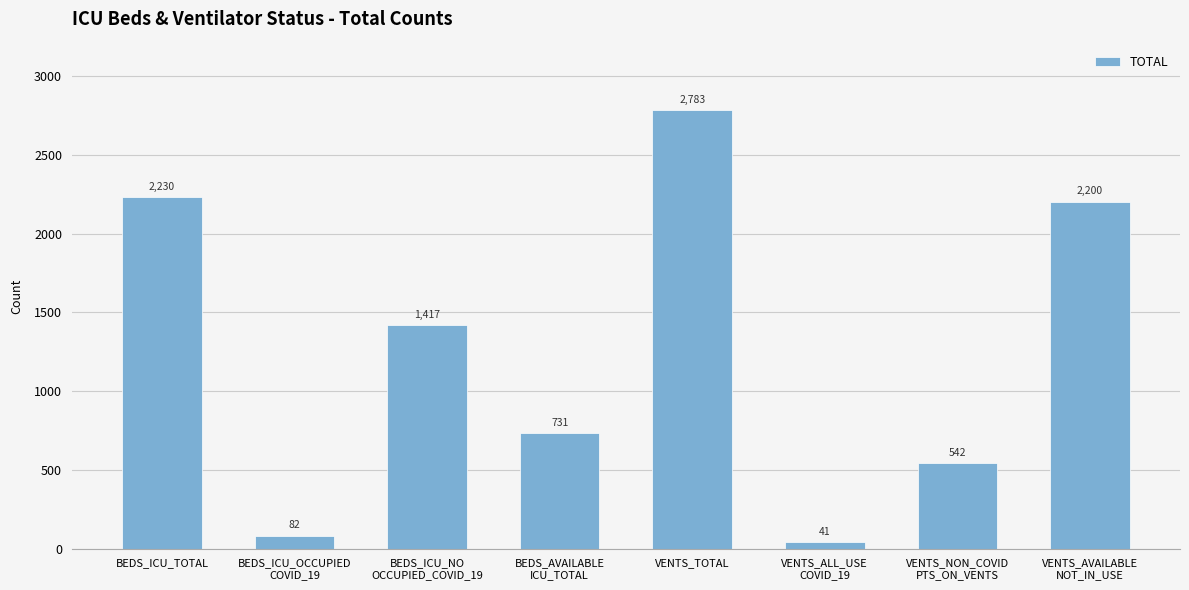

Rank the categories by value from lowest to highest.

VENTS_ALL_USE
COVID_19, BEDS_ICU_OCCUPIED
COVID_19, VENTS_NON_COVID
PTS_ON_VENTS, BEDS_AVAILABLE
ICU_TOTAL, BEDS_ICU_NO
OCCUPIED_COVID_19, VENTS_AVAILABLE
NOT_IN_USE, BEDS_ICU_TOTAL, VENTS_TOTAL